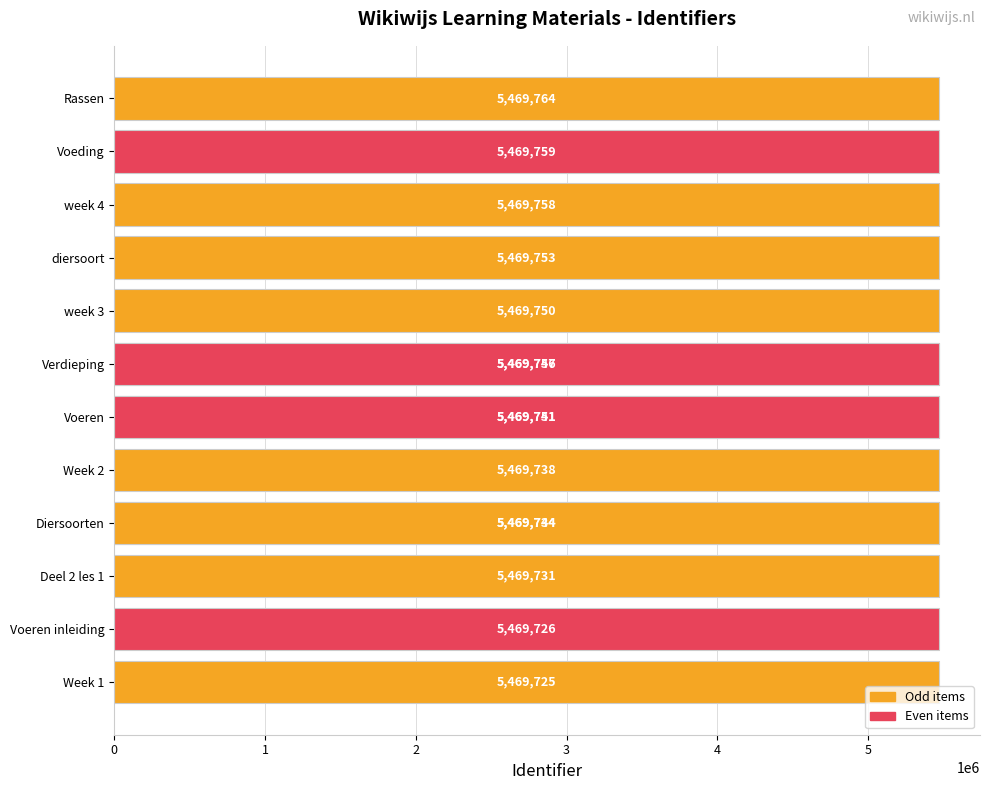

What is the value of the 2nd bar from the left?

5469726